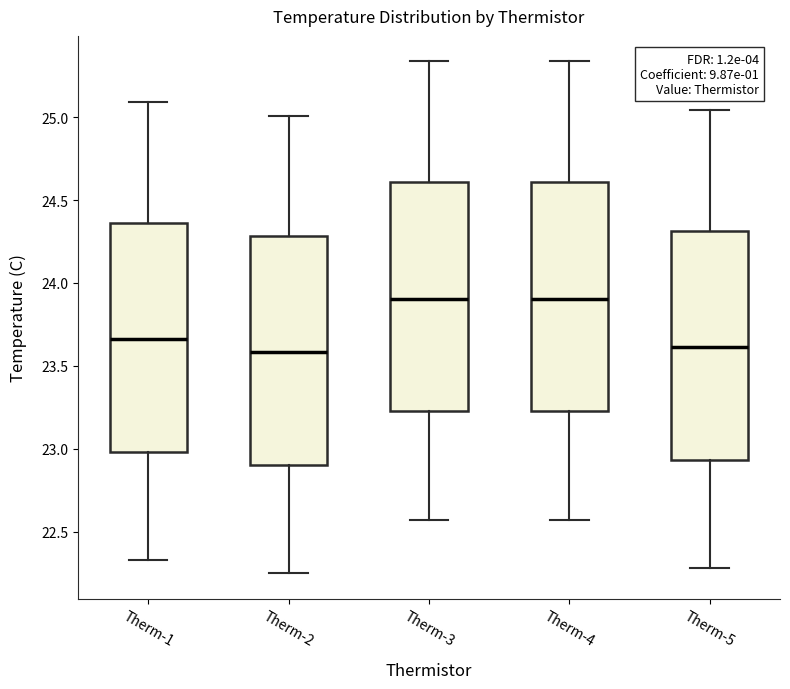

Reading left to right, transcribe this box plot: for each box, give where its median line is, the range the box spans, and where its two whiskers end, as read against the y-axis. The values are not printed on the chart, so give them approximately, as read against the axis.

Therm-1: median 23.65, box 23.00 to 24.35, whiskers 22.35 to 25.10
Therm-2: median 23.60, box 22.90 to 24.30, whiskers 22.25 to 25.00
Therm-3: median 23.90, box 23.25 to 24.60, whiskers 22.55 to 25.35
Therm-4: median 23.90, box 23.25 to 24.60, whiskers 22.55 to 25.35
Therm-5: median 23.60, box 22.95 to 24.30, whiskers 22.30 to 25.05